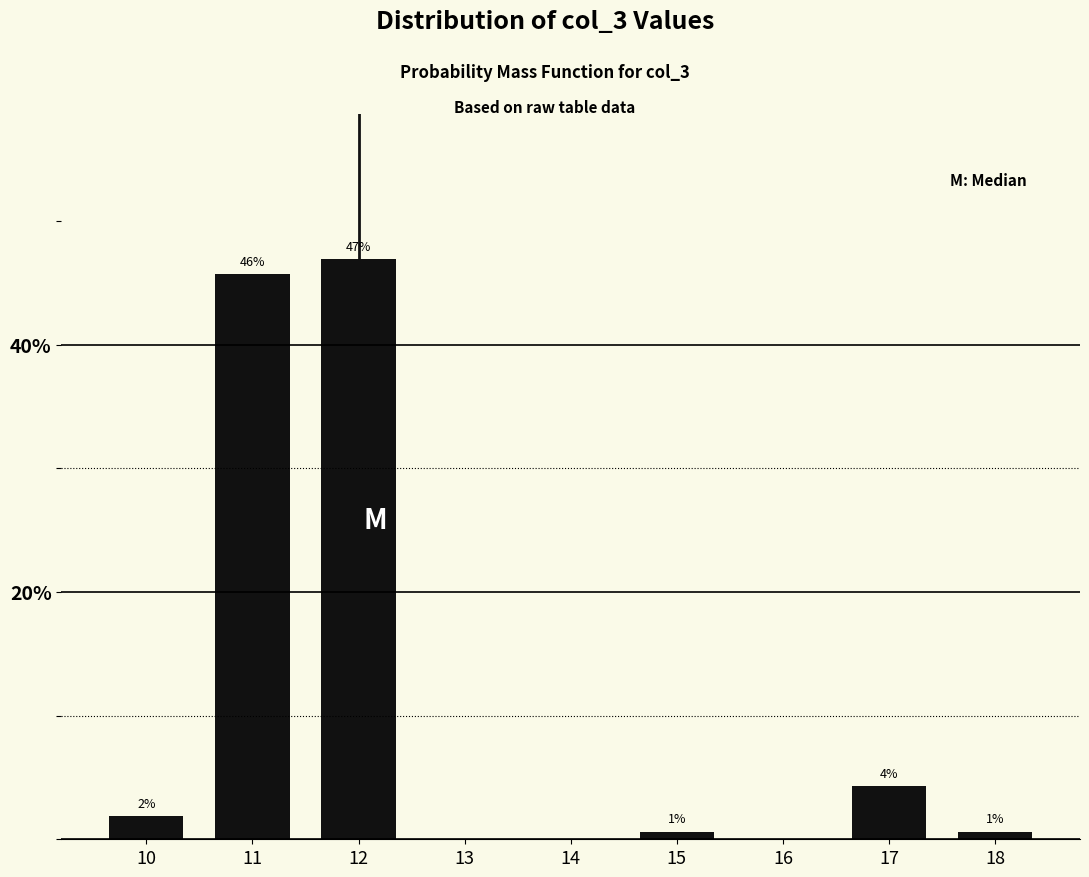

How many bars are there in total?

6